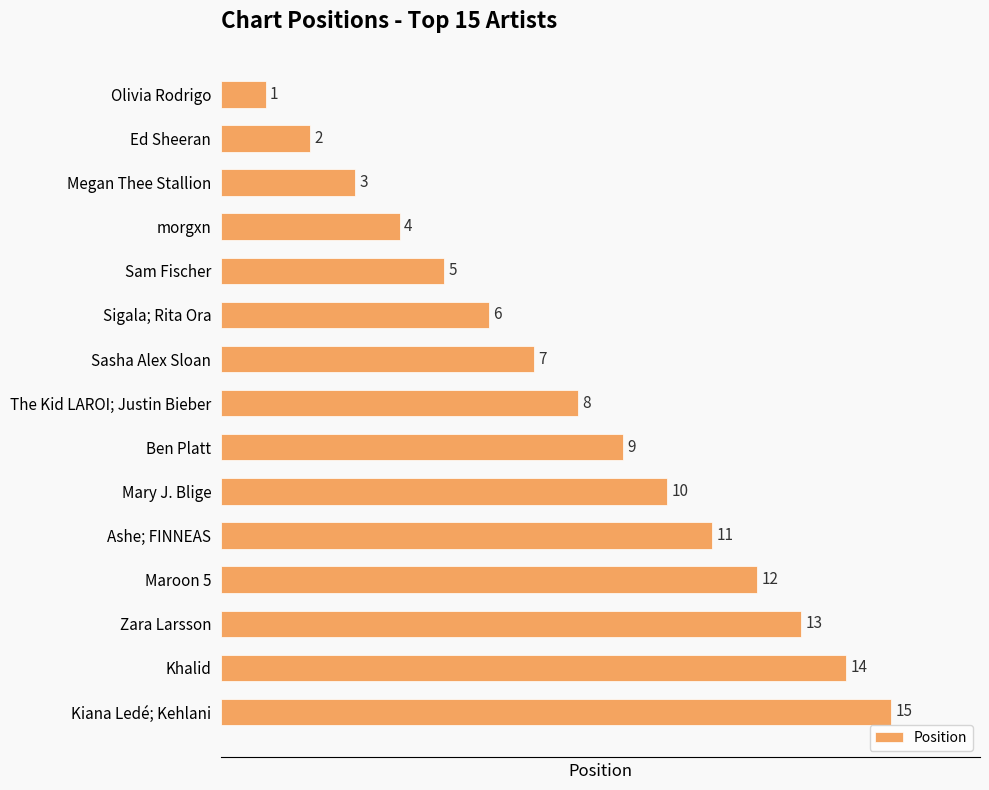

Does the chart contain any negative values?

No